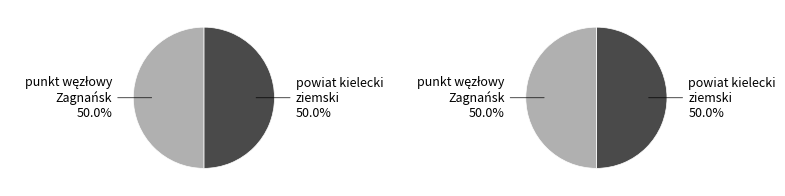

How much of the chart is everything except 510524?

50.0%